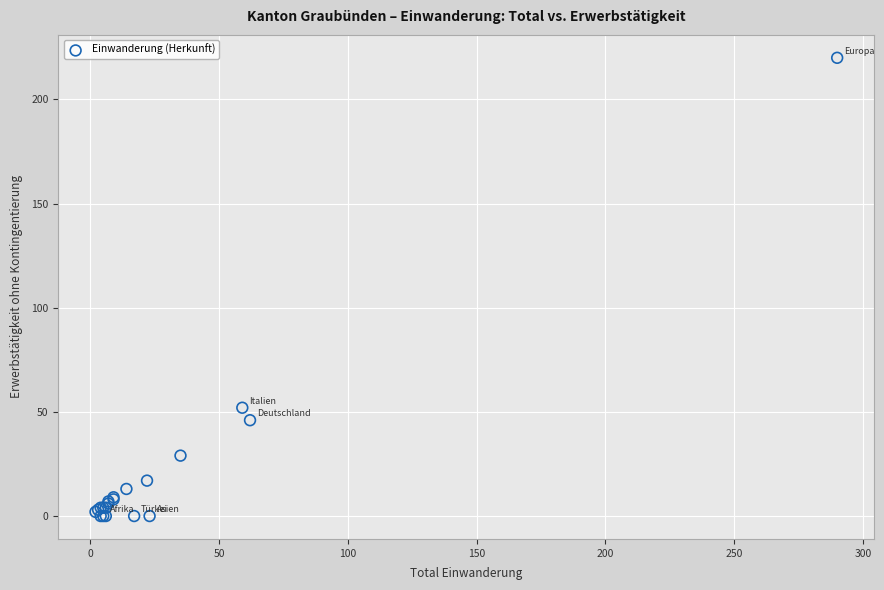

What Y value in the scatter plot is closest to 110?

52